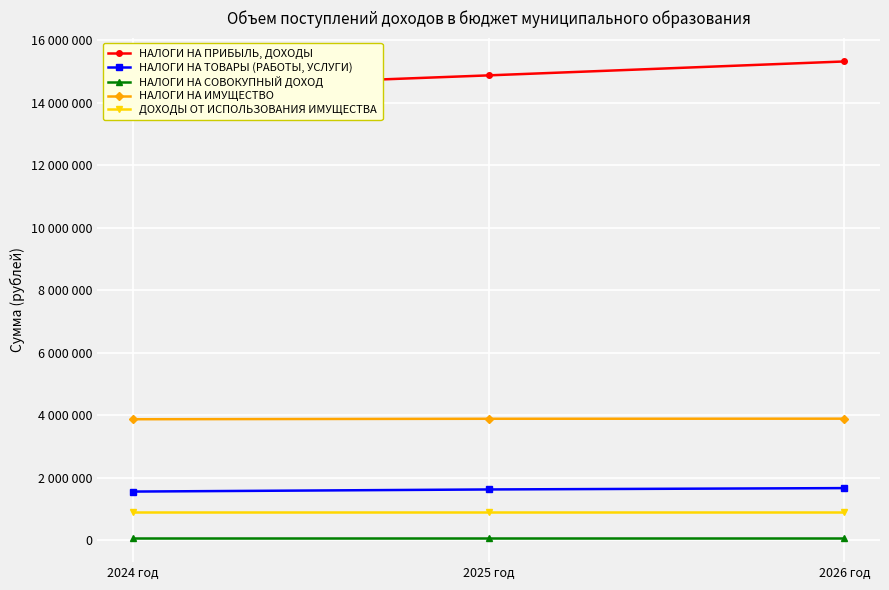

Reading right to left, transcribe all the data shown in this chart.

НАЛОГИ НА ПРИБЫЛЬ, ДОХОДЫ: 2026 год=15313000	2025 год=14868000	2024 год=14436000
НАЛОГИ НА ТОВАРЫ (РАБОТЫ, УСЛУГИ): 2026 год=1674540	2025 год=1631260	2024 год=1563690
НАЛОГИ НА СОВОКУПНЫЙ ДОХОД: 2026 год=70000	2025 год=70000	2024 год=70000
НАЛОГИ НА ИМУЩЕСТВО: 2026 год=3894000	2025 год=3891000	2024 год=3876000
ДОХОДЫ ОТ ИСПОЛЬЗОВАНИЯ ИМУЩЕСТВА: 2026 год=900000	2025 год=900000	2024 год=900000